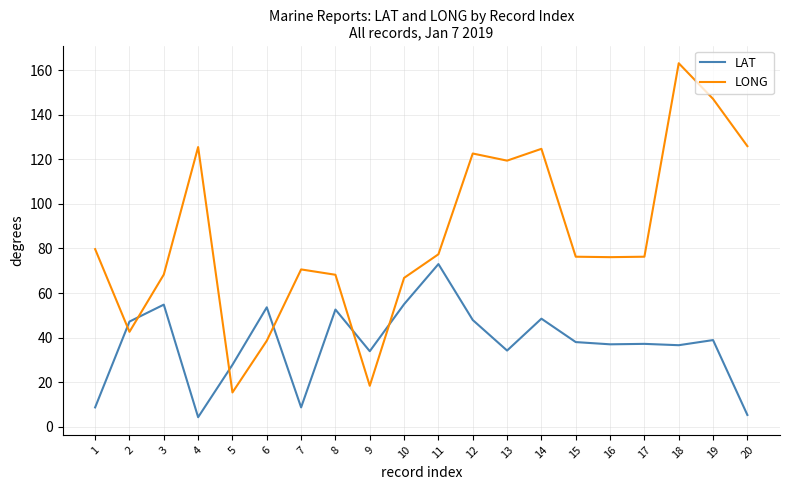

What are all the series names shown in the legend?

LAT, LONG